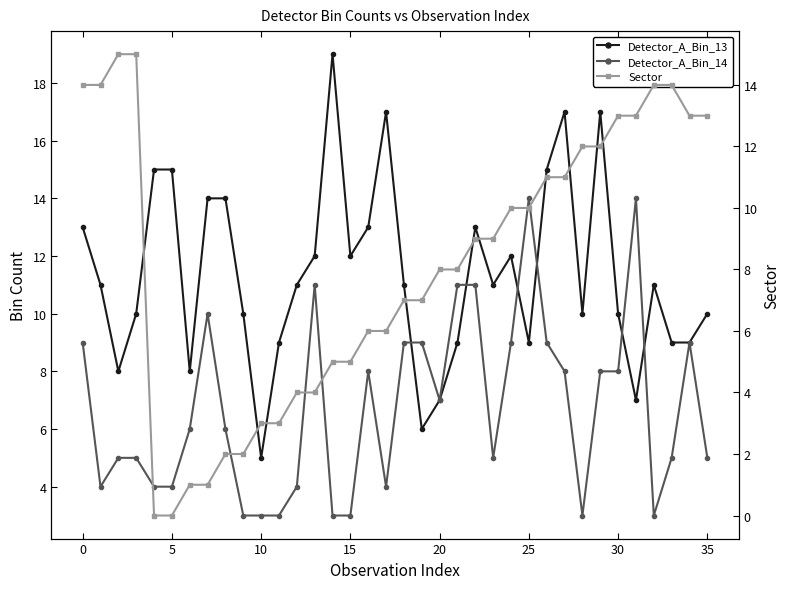

How many lines are shown in the chart?

3